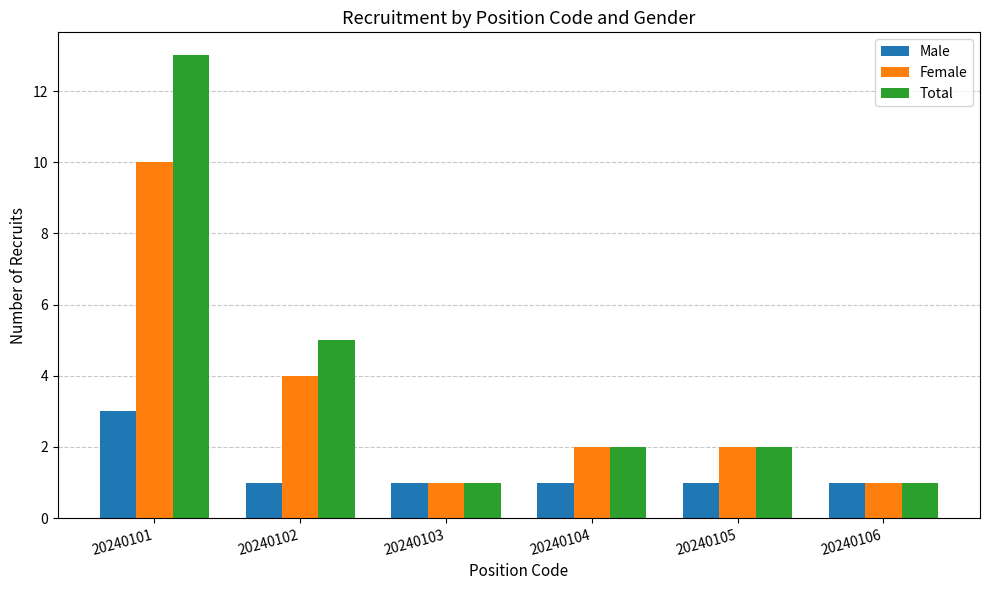

At which category does the chart reach its peak across all series?

20240101